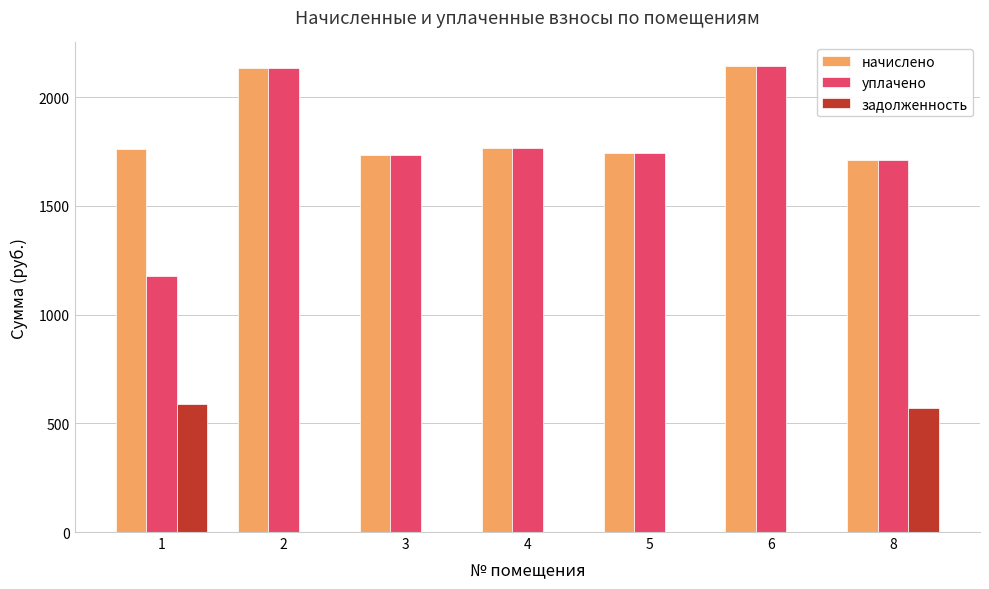

The value of уплачено at 1 is 1175.6. True or false?

True